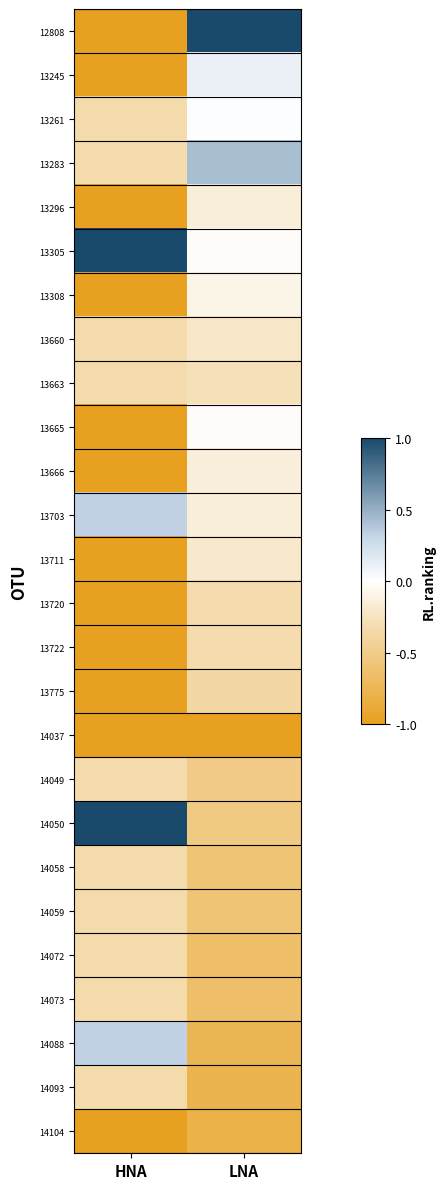

Reading right to left, list all the values displayed in this chart.

12808: LNA=1.0	HNA=-1.0
13245: LNA=0.1	HNA=-1.0
13261: LNA=0.0	HNA=-0.3
13283: LNA=0.4	HNA=-0.3
13296: LNA=-0.2	HNA=-1.0
13305: LNA=-0.0	HNA=1.0
13308: LNA=-0.1	HNA=-1.0
13660: LNA=-0.2	HNA=-0.3
13663: LNA=-0.3	HNA=-0.3
13665: LNA=-0.0	HNA=-1.0
13666: LNA=-0.1	HNA=-1.0
13703: LNA=-0.2	HNA=0.3
13711: LNA=-0.2	HNA=-1.0
13720: LNA=-0.3	HNA=-1.0
13722: LNA=-0.3	HNA=-1.0
13775: LNA=-0.4	HNA=-1.0
14037: LNA=-1.0	HNA=-1.0
14049: LNA=-0.5	HNA=-0.3
14050: LNA=-0.5	HNA=1.0
14058: LNA=-0.6	HNA=-0.3
14059: LNA=-0.6	HNA=-0.3
14072: LNA=-0.6	HNA=-0.3
14073: LNA=-0.6	HNA=-0.3
14088: LNA=-0.8	HNA=0.3
14093: LNA=-0.8	HNA=-0.3
14104: LNA=-0.8	HNA=-1.0